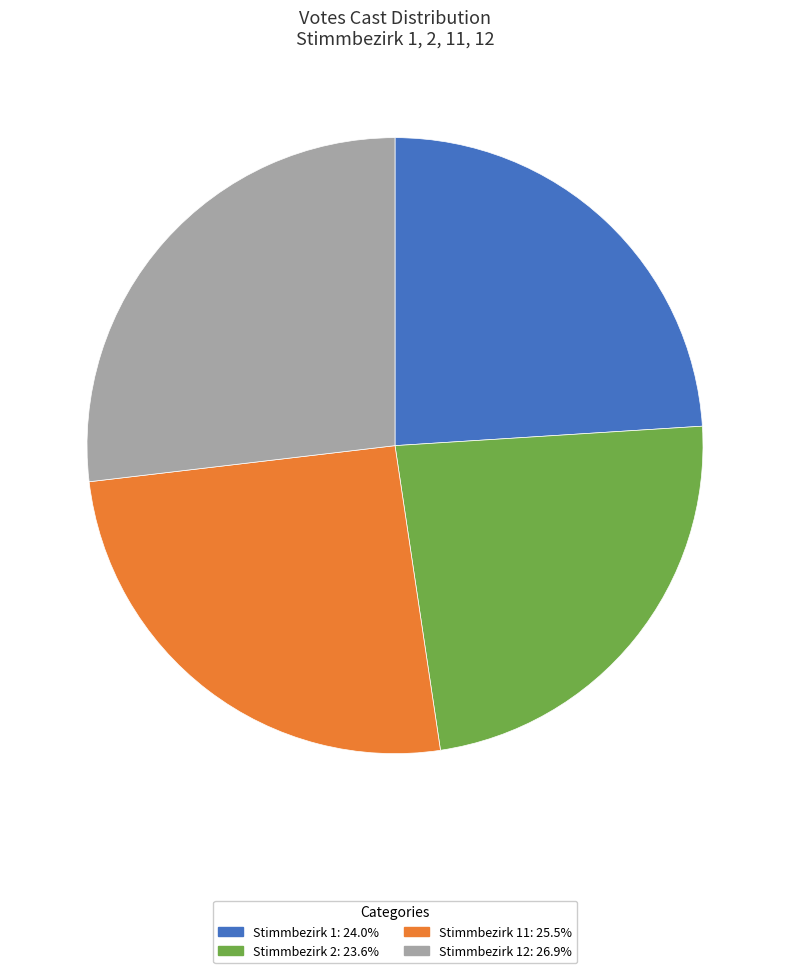

Is the sum of Stimmbezirk 11: 25.5% and Stimmbezirk 12: 26.9% greater than half?

Yes